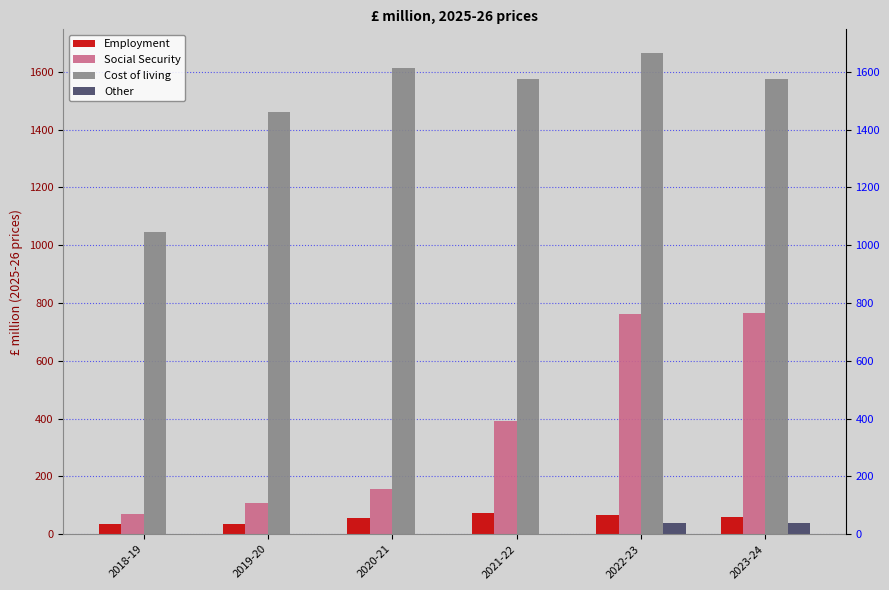

How many data points in Employment are above 60?

3